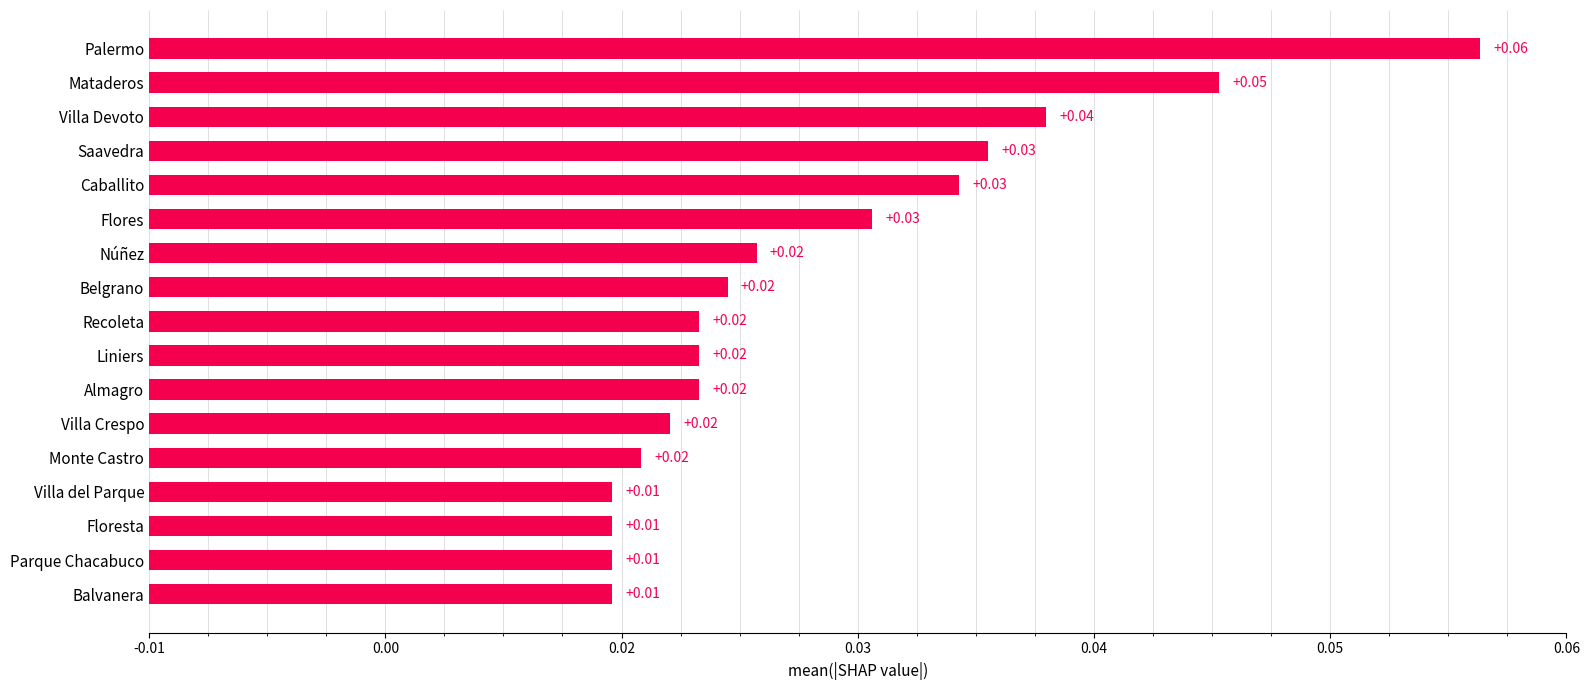

Where is the data nearest to the value 31?

Villa Devoto